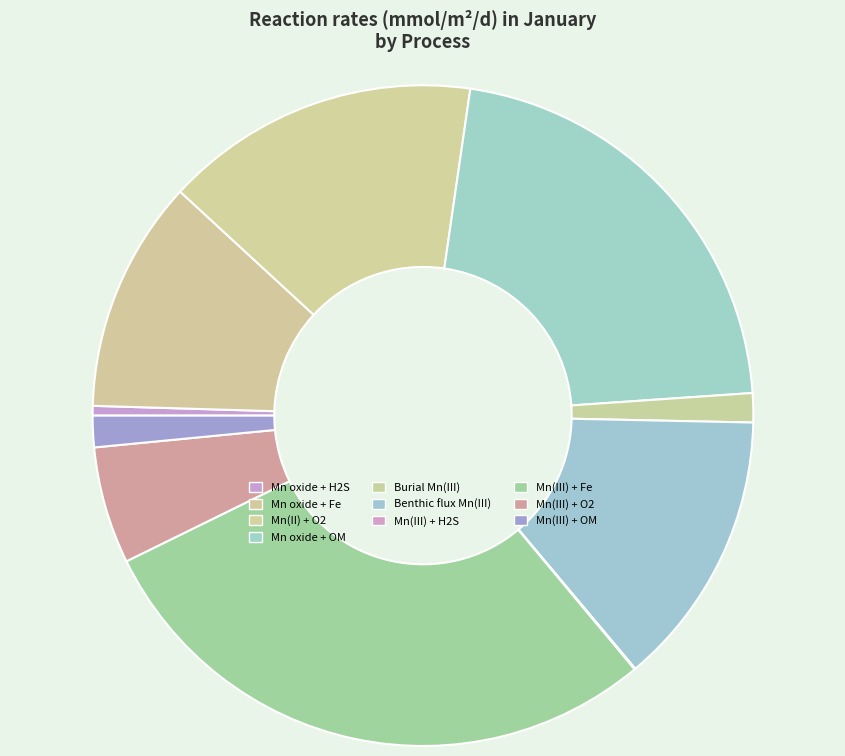

To the nearest percent, what percentage of the pie is Mn(III) + Fe?

29%